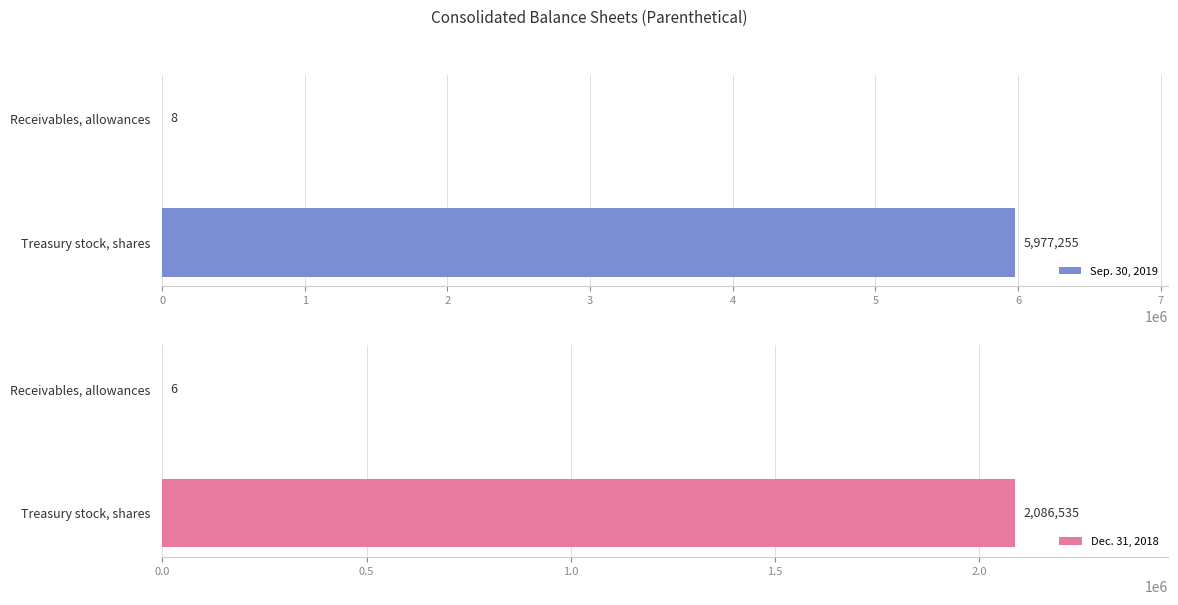

How many bars are there in each group?

2